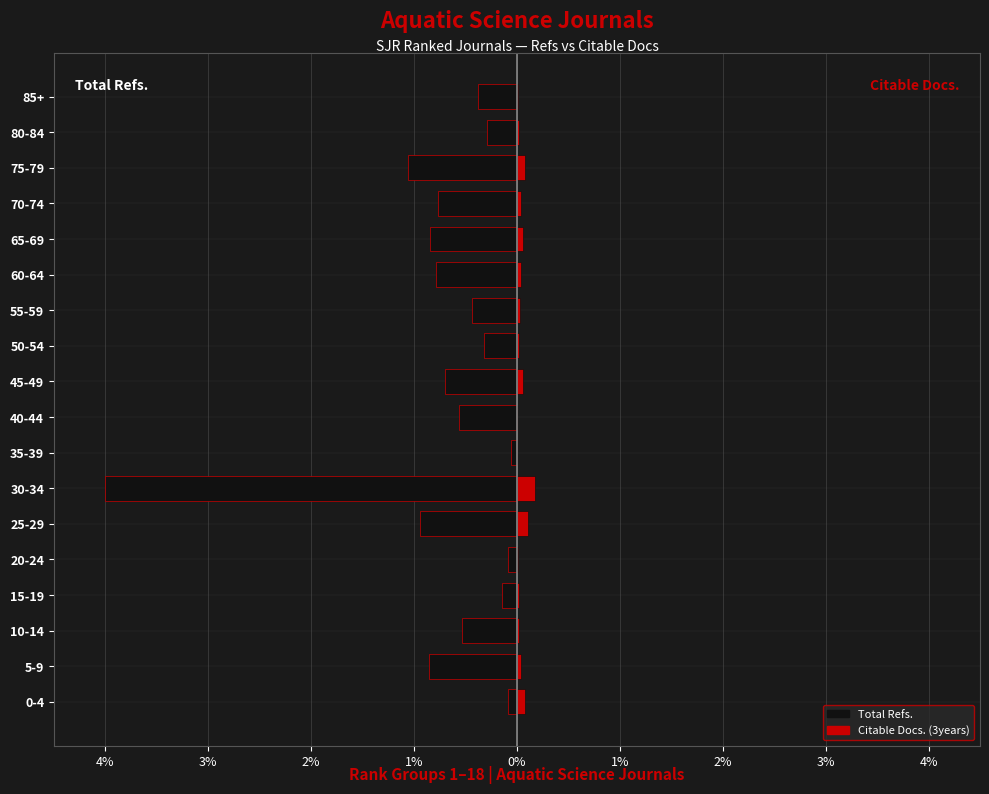

Are the bars grouped side by side (vs. stacked)?

Yes